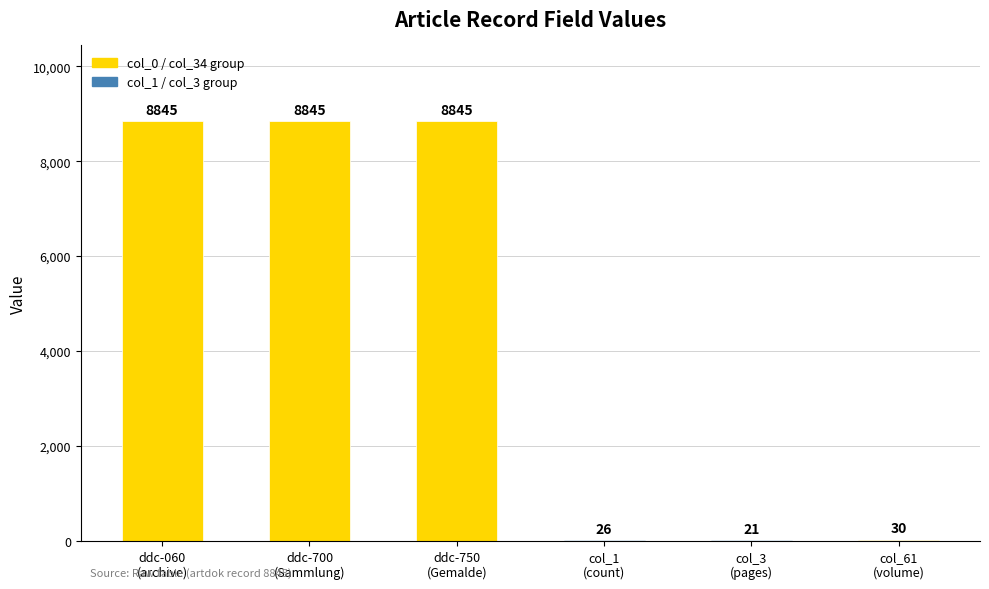

Approximately how many times larger is the value at col_3
(pages) compared to col_61
(volume)?

0.7